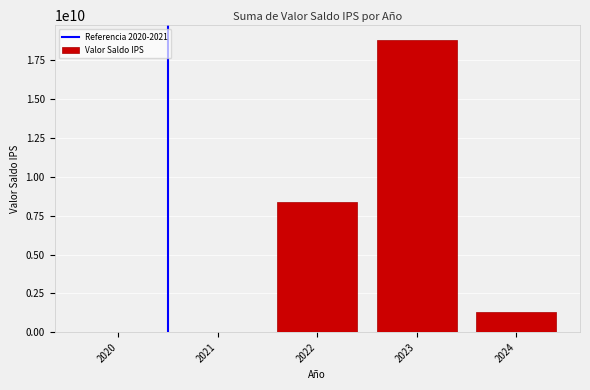

What is the maximum value shown in the chart?

18811328297